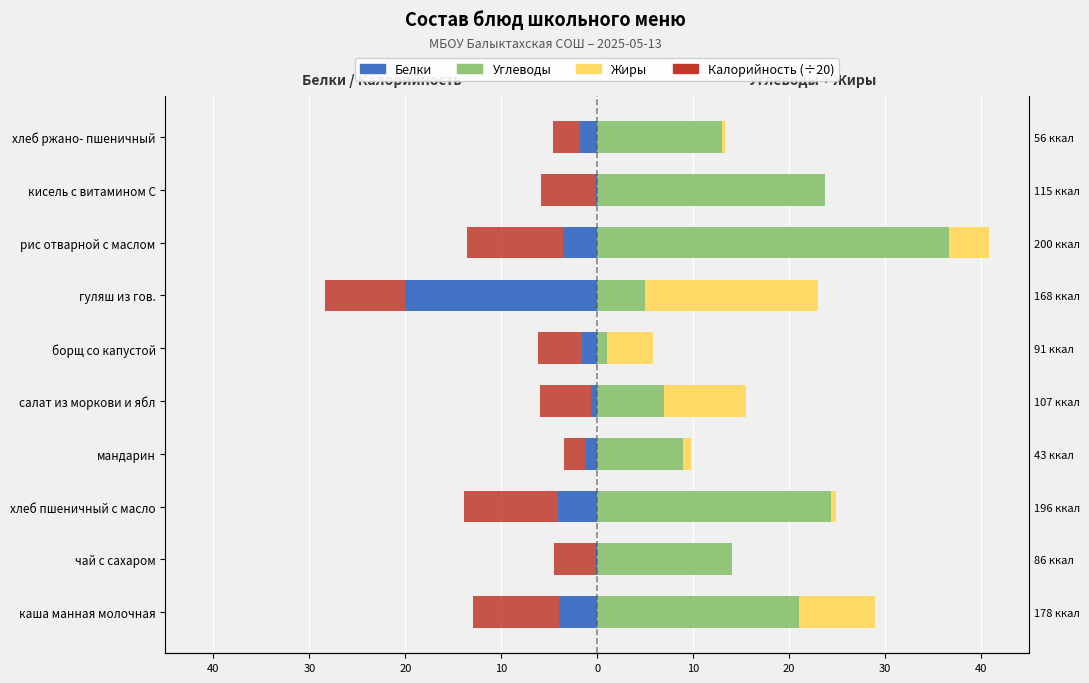

Is the value of Жиры at хлеб пшеничный с масло greater than the value of Белки at борщ со капустой?

Yes